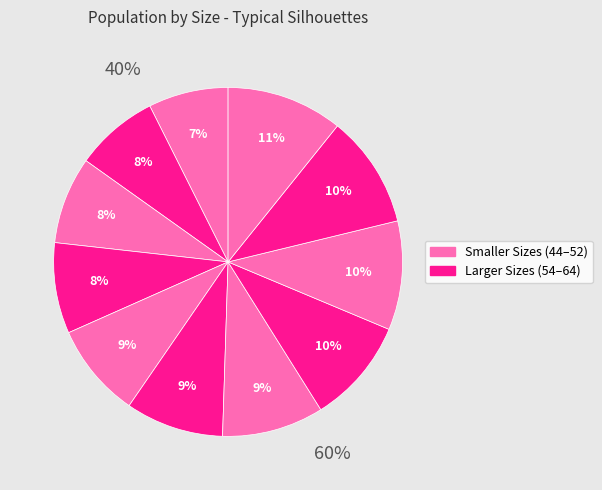

True or false: 48 accounts for 8% of the total.

True